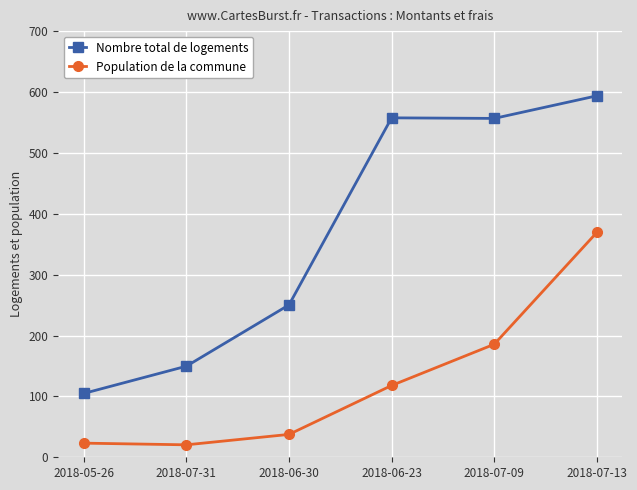

Rank the series at 2018-07-13 from lowest to highest value.

Population de la commune, Nombre total de logements